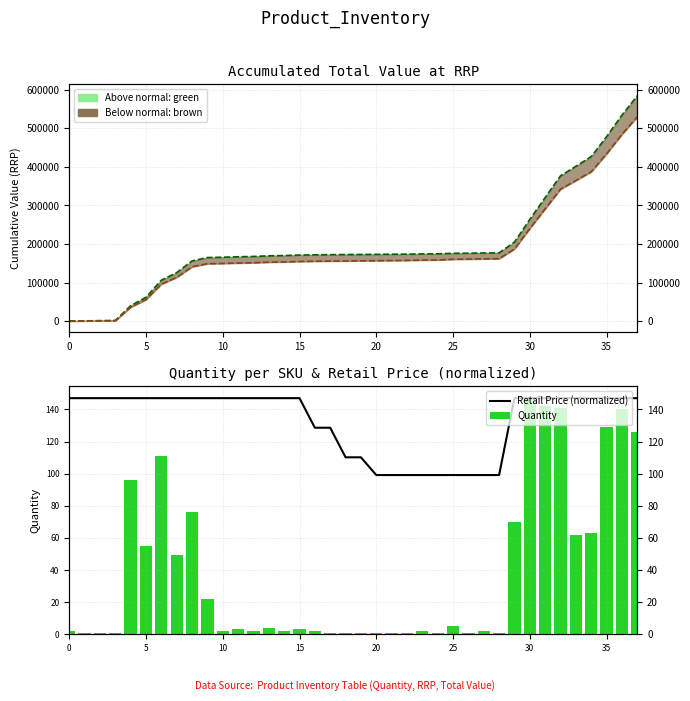

What is the difference between the maximum and minimum values in the Retail Price (normalized) series?

47.9